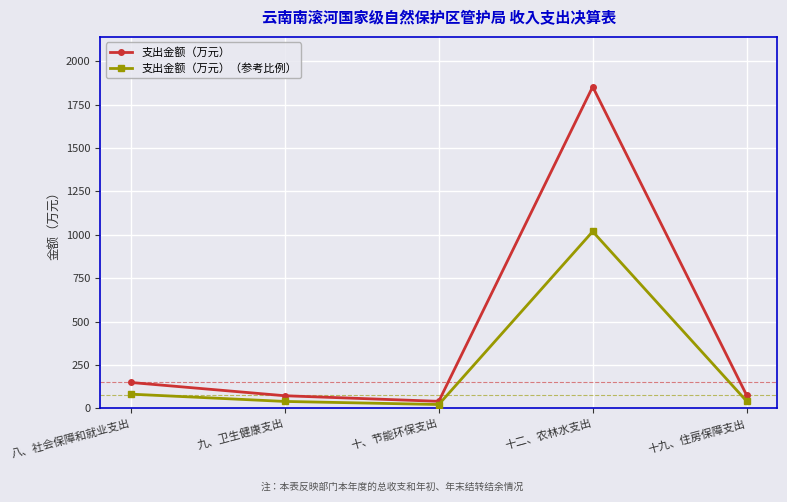

What is the highest value of the 支出金额（万元）（参考比例） series?

1019.2